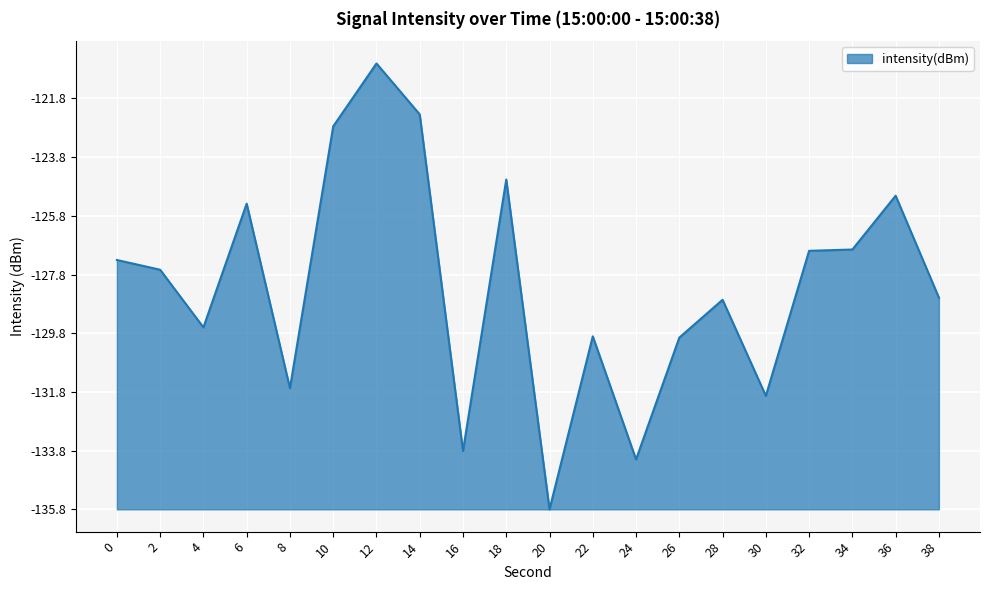

Does the chart have visible grid lines?

Yes